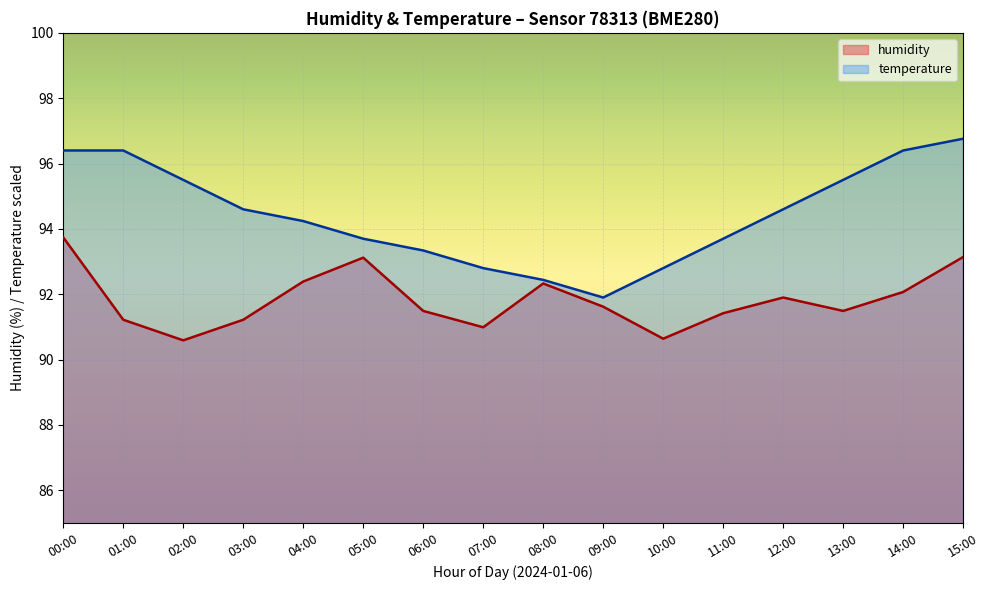

Does the chart display data point markers on the line(s)?

No